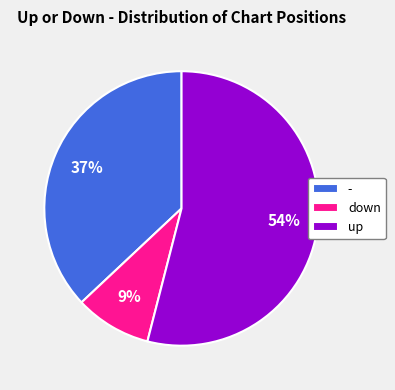

How many segments does this pie chart have?

3